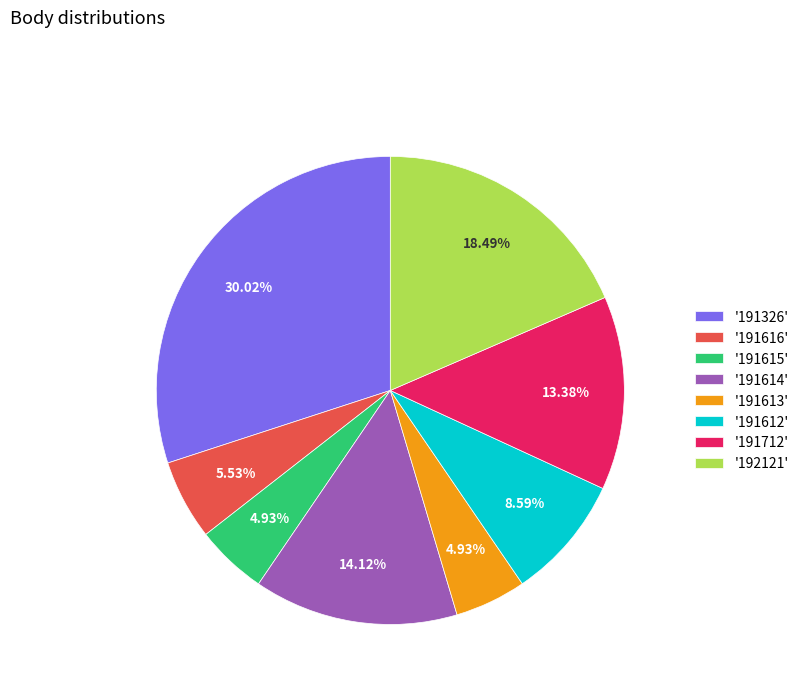

Between '191616' and '191613', which is larger?

'191616'